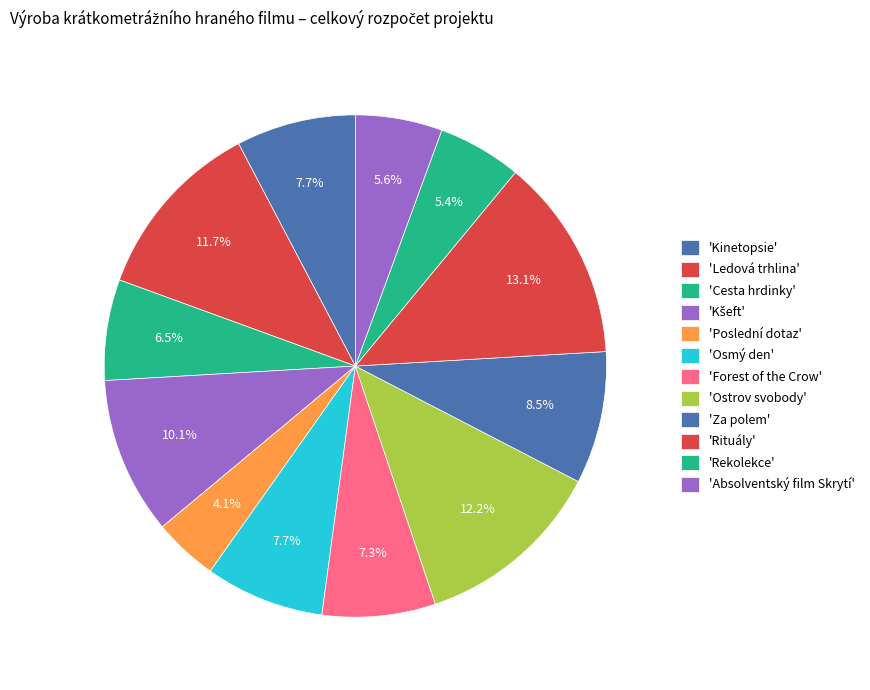

Which slice is the largest?

Rituály